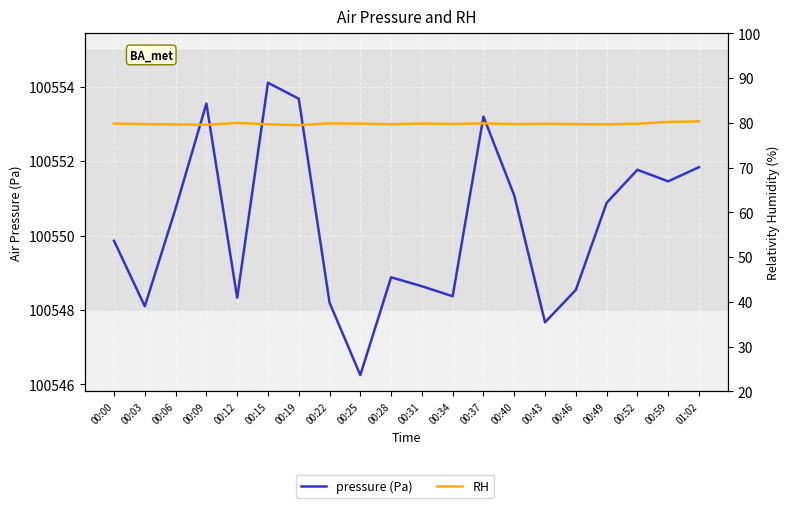

Rank the series at 00:19 from highest to lowest value.

pressure (Pa), RH